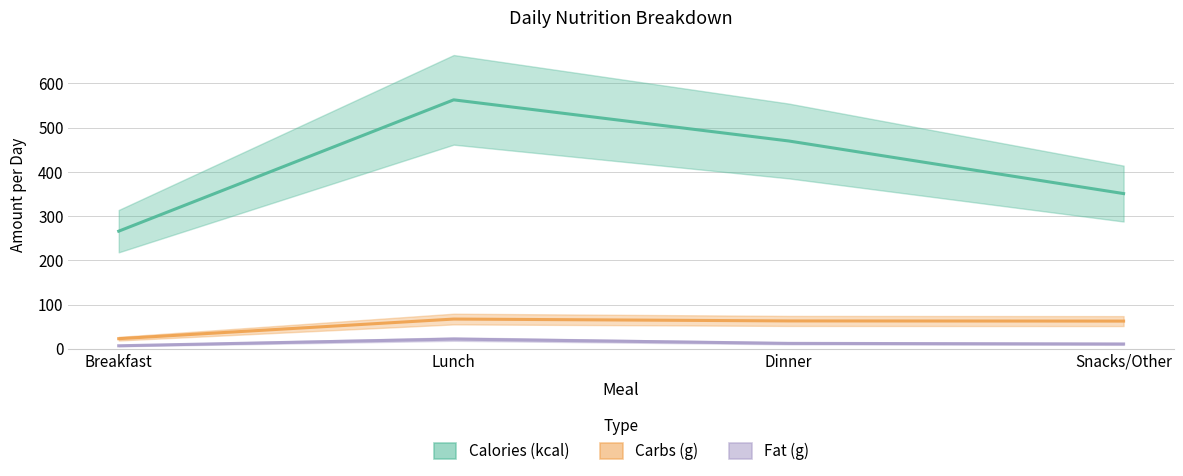

Where does the Carbs (g) series first go above 63?

Lunch